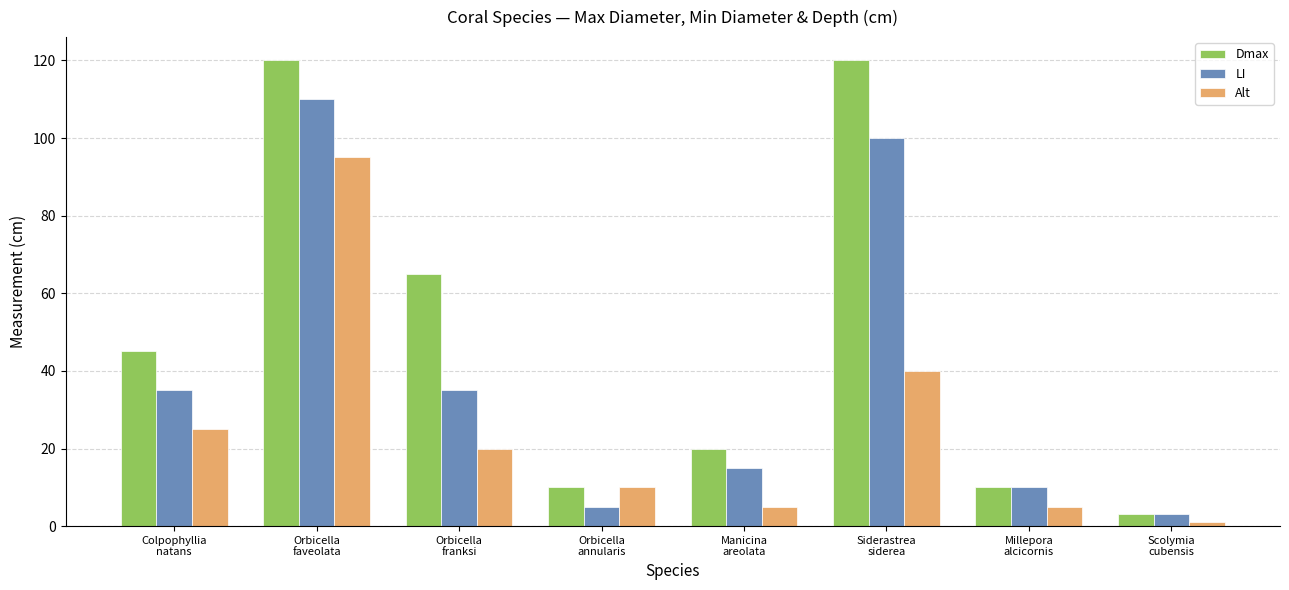

What is the sum of all Dmax values?

393